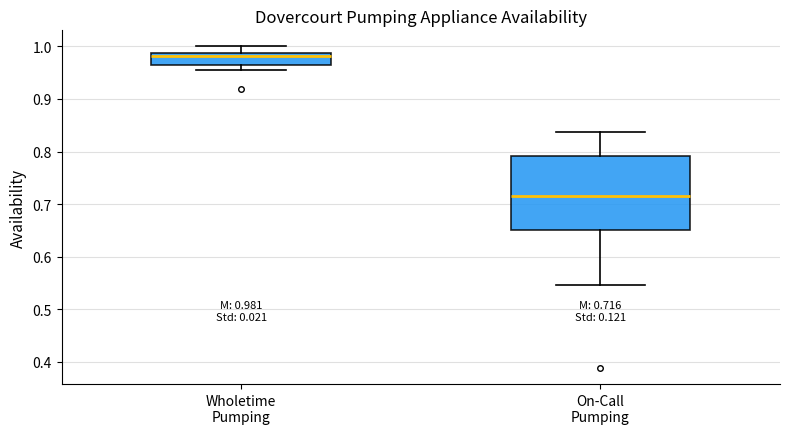

Which box's median line is the lowest?

On-Call Pumping